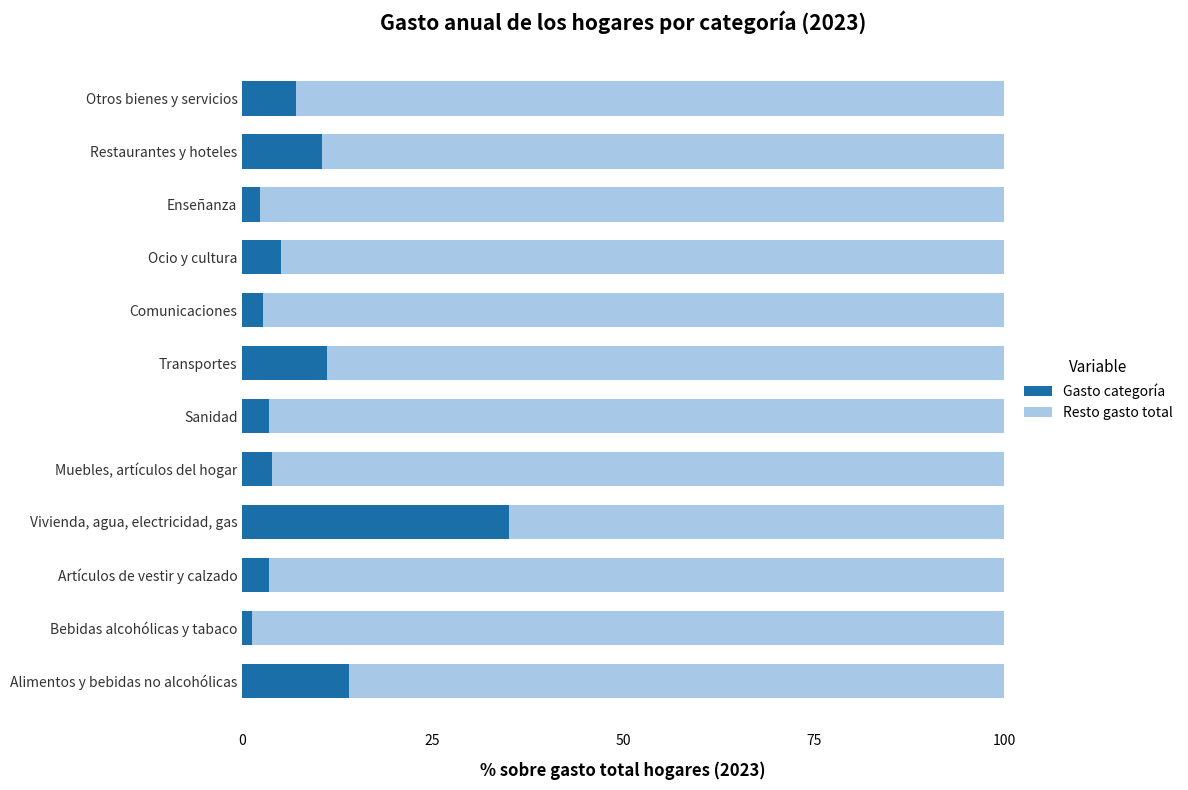

Rank the categories by Gasto categoría value from highest to lowest.

Vivienda, agua, electricidad, gas, Alimentos y bebidas no alcohólicas, Transportes, Restaurantes y hoteles, Otros bienes y servicios, Ocio y cultura, Muebles, artículos del hogar, Artículos de vestir y calzado, Sanidad, Comunicaciones, Enseñanza, Bebidas alcohólicas y tabaco